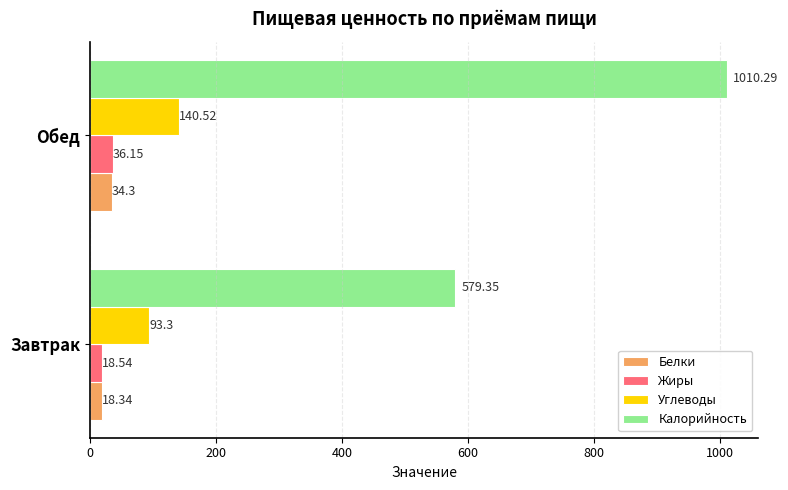

Which series changed the most between Завтрак and Обед?

Калорийность